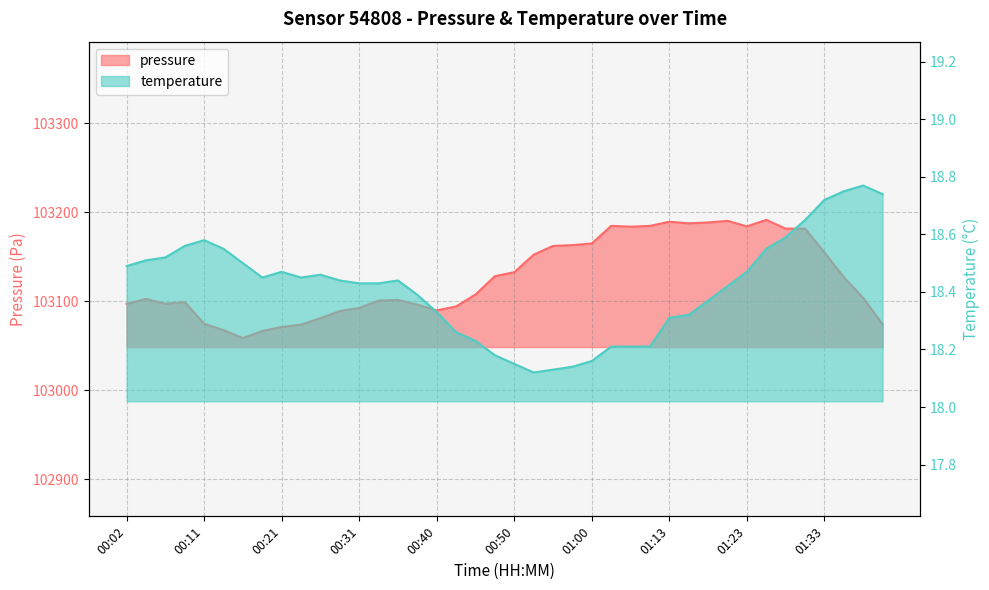

How many series are shown in this chart?

2